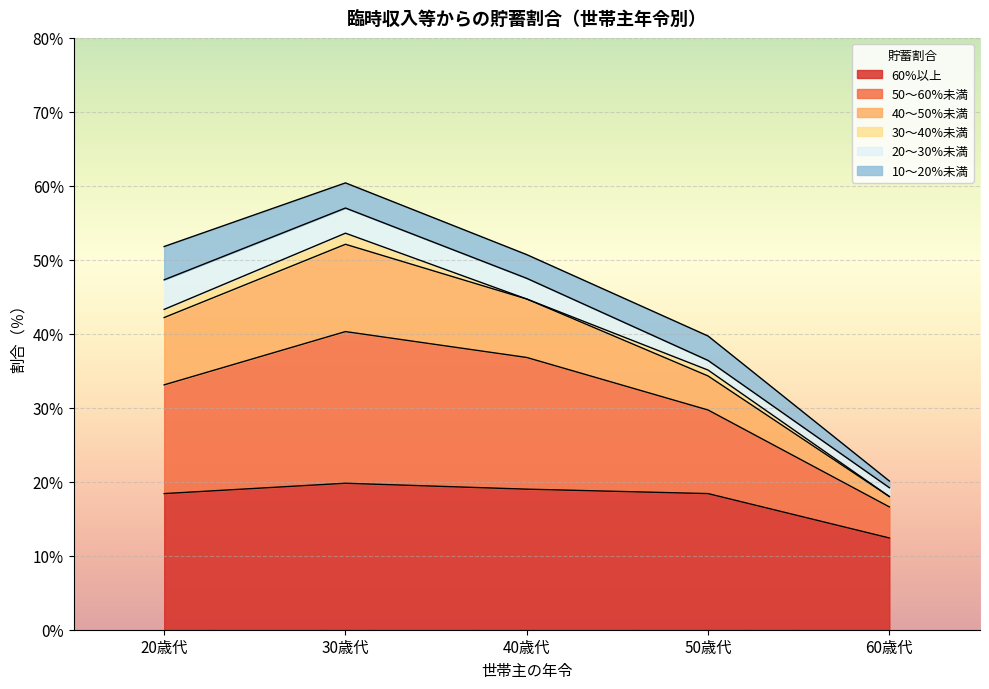

Which category has the highest value in the 50～60%未満 series?

30歳代